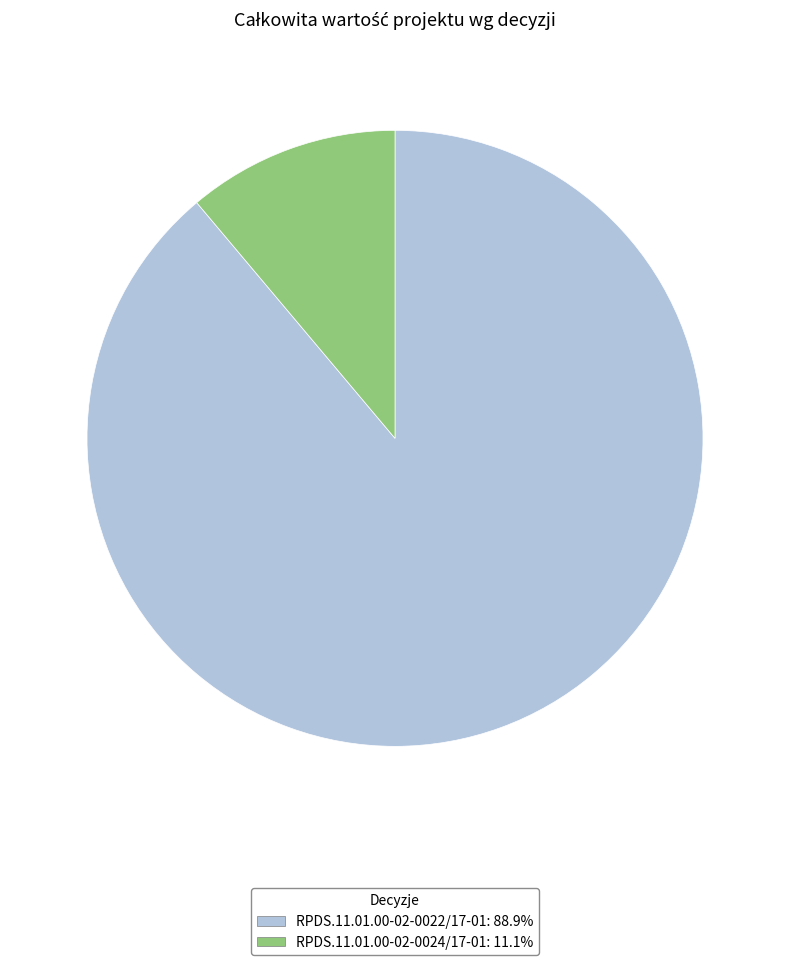

Approximately how many times larger is the value at RPDS.11.01.00-02-0022/17-01: 88.9% compared to RPDS.11.01.00-02-0024/17-01: 11.1%?

8.0